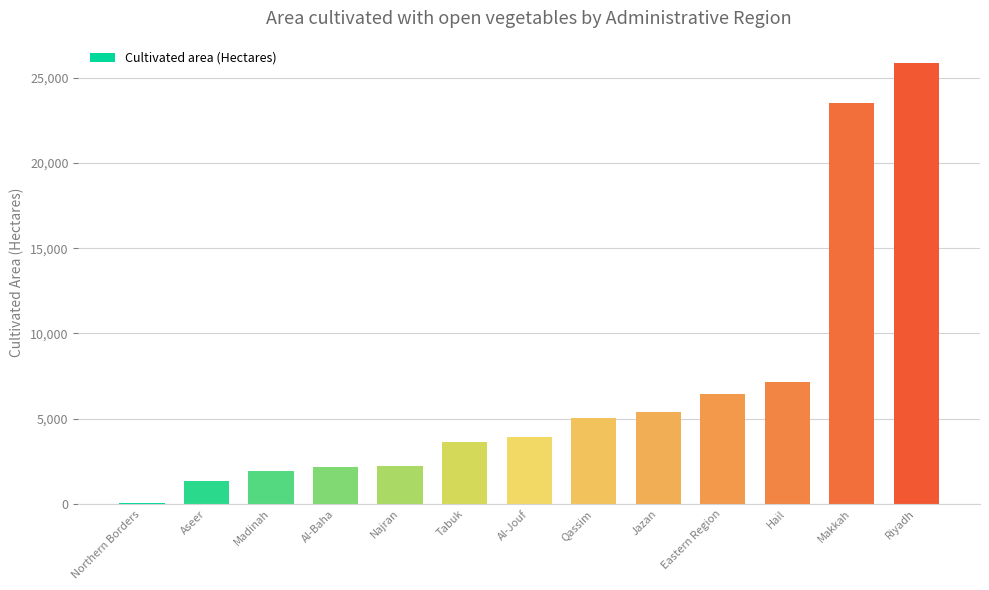

What is the change in value from Aseer to Eastern Region?

+5111.9